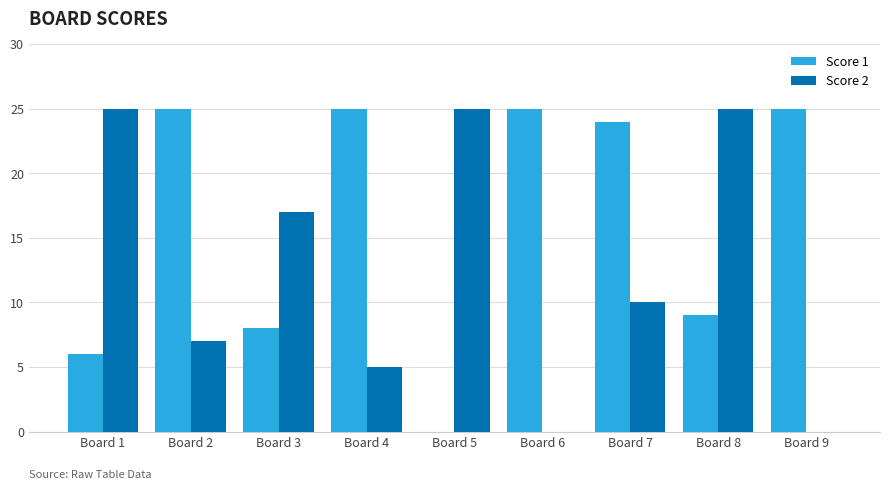

Count the number of data series in this chart.

2